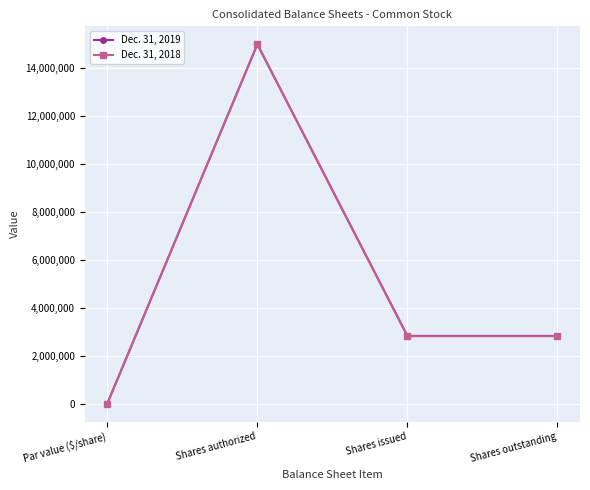

True or false: Dec. 31, 2018 has more than 0 interior local peaks.

True